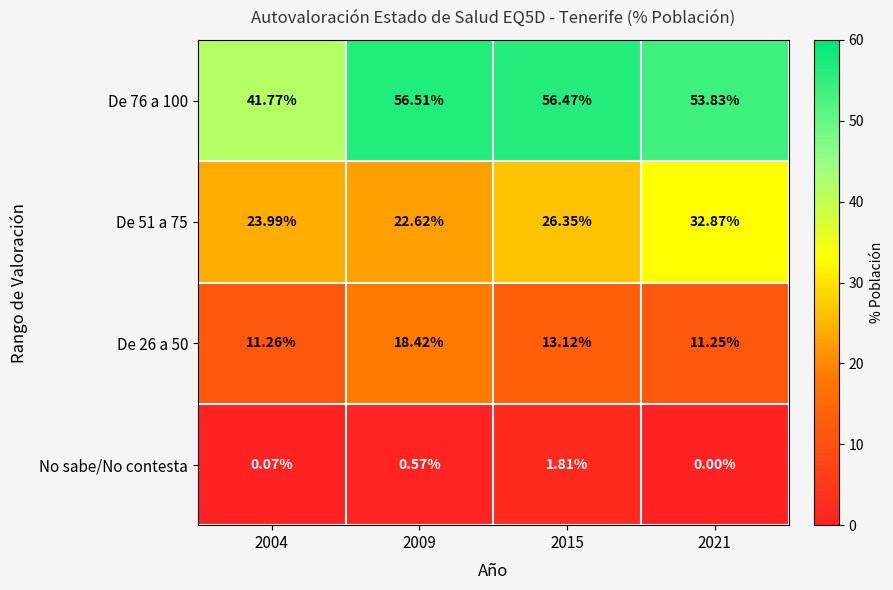

Is the value of De 26 a 50 at 2009 greater than the value of No sabe/No contesta at 2009?

Yes